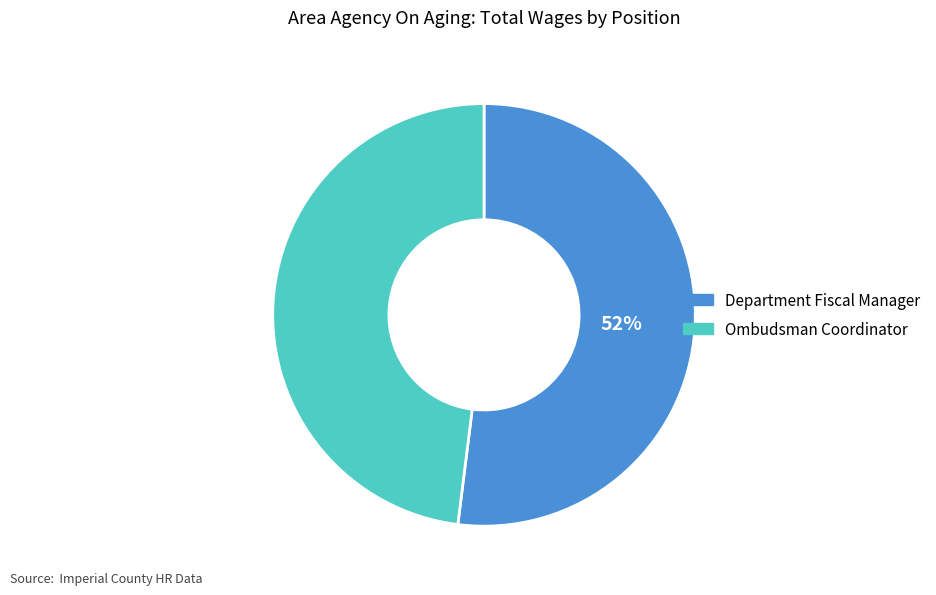

Count the number of slices in the pie.

2